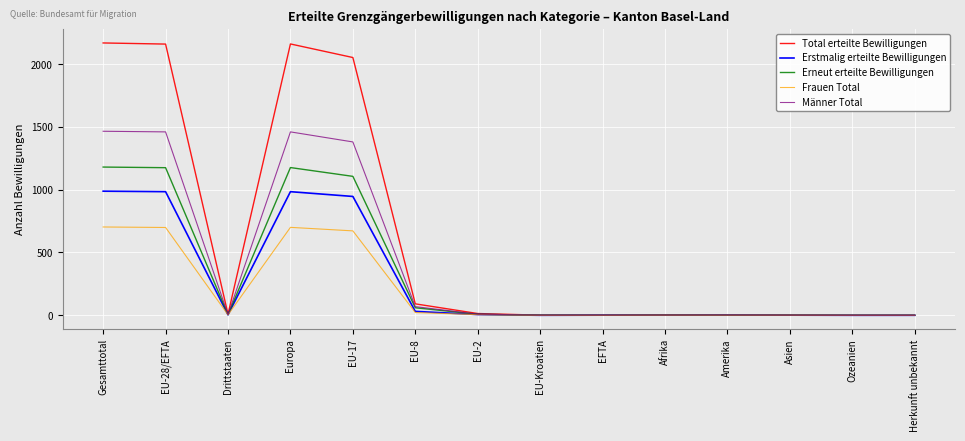

What position from the left is Drittstaaten?

3